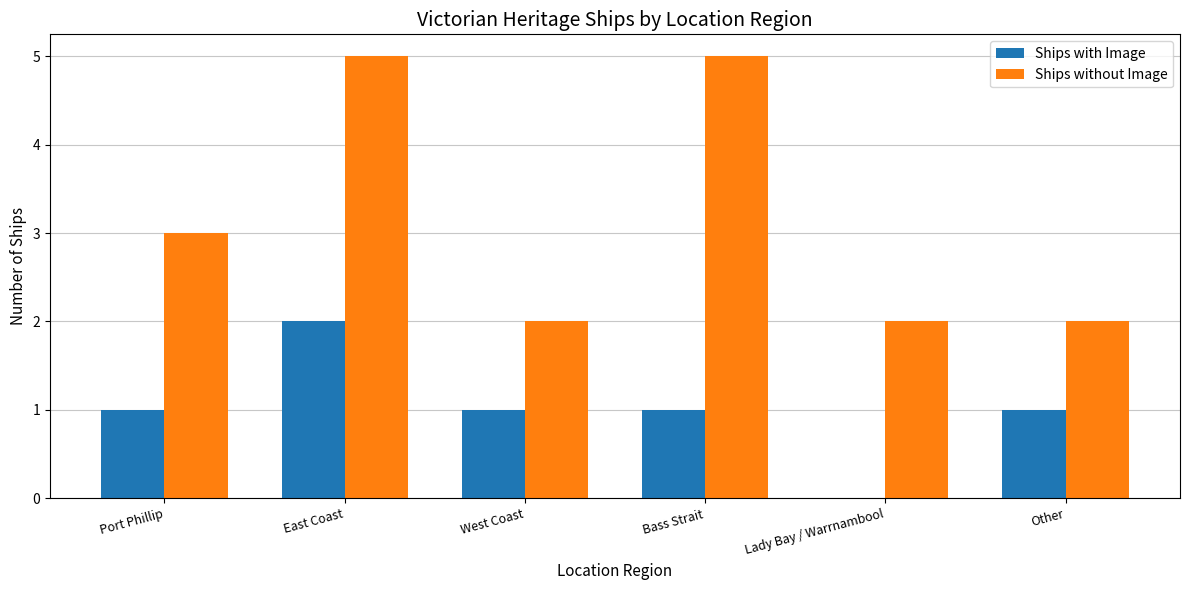

Which series has the largest total across all categories?

Ships without Image